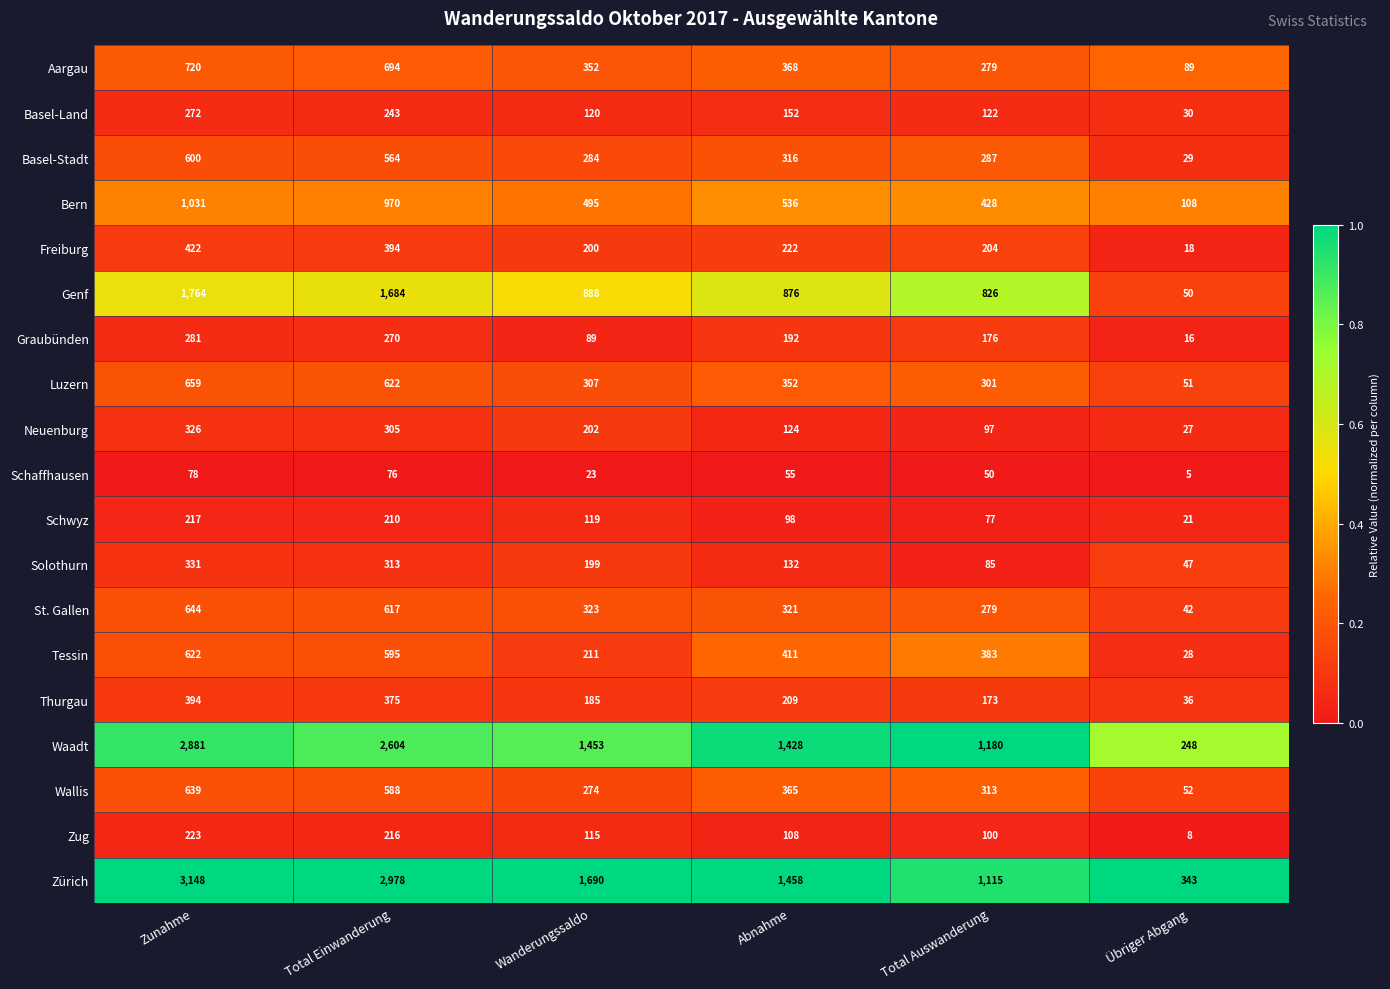

The Genf series shows 1764 at Zunahme. True or false?

True